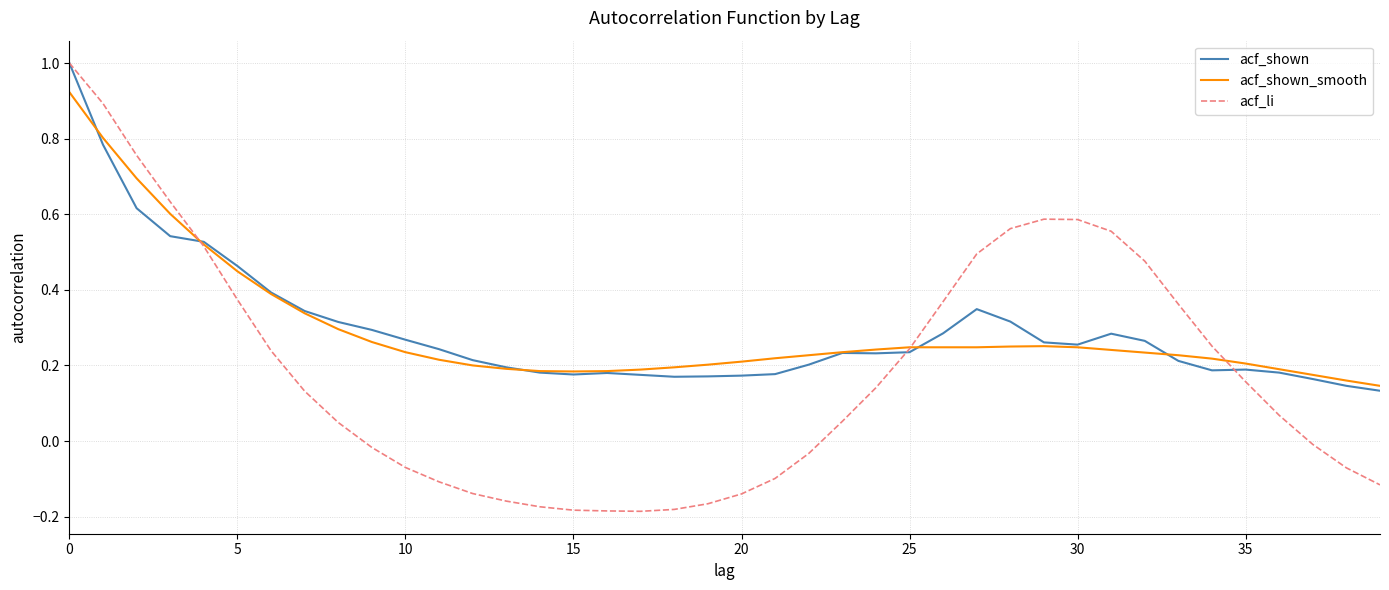

Which series has the largest range (max minus min)?

acf_li